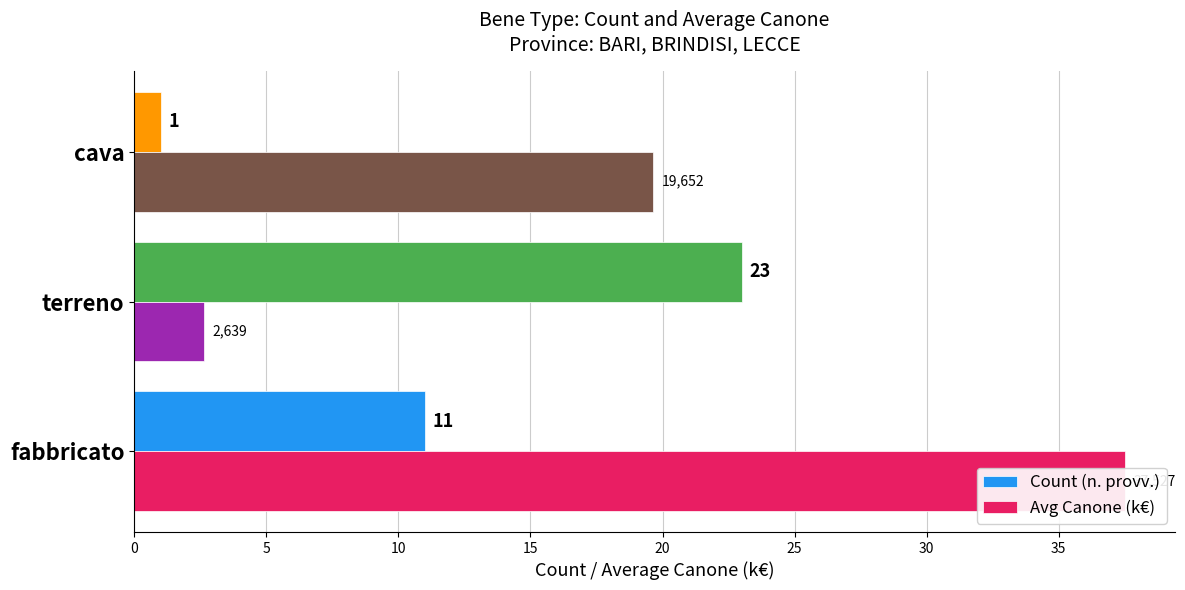

What is the total value across all series at fabbricato?

48.5